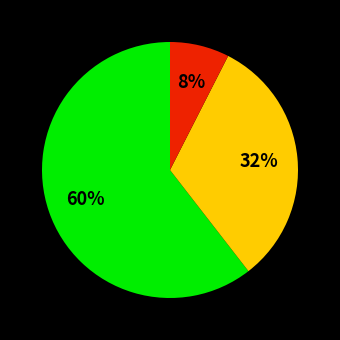

To the nearest percent, what is the average slice percentage?

33%